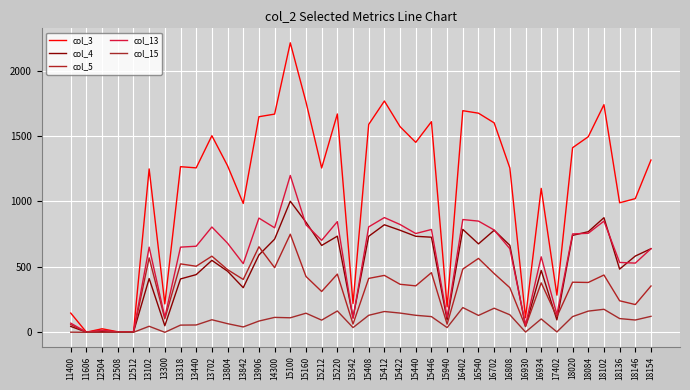

What is the difference between the maximum and second lowest values in the col_5 series?

750